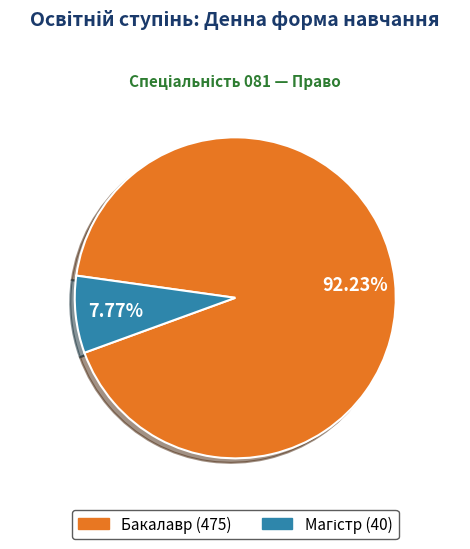

To the nearest percent, what is the difference between the largest and smallest slice percentages?

84%